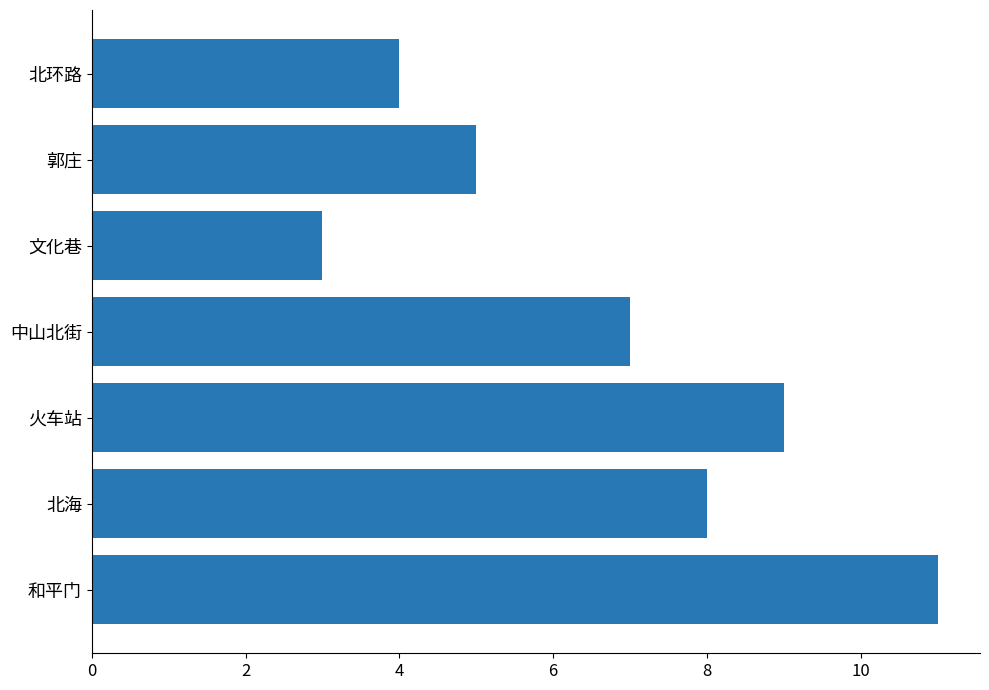

Count the values in the range 4 to 9.

5